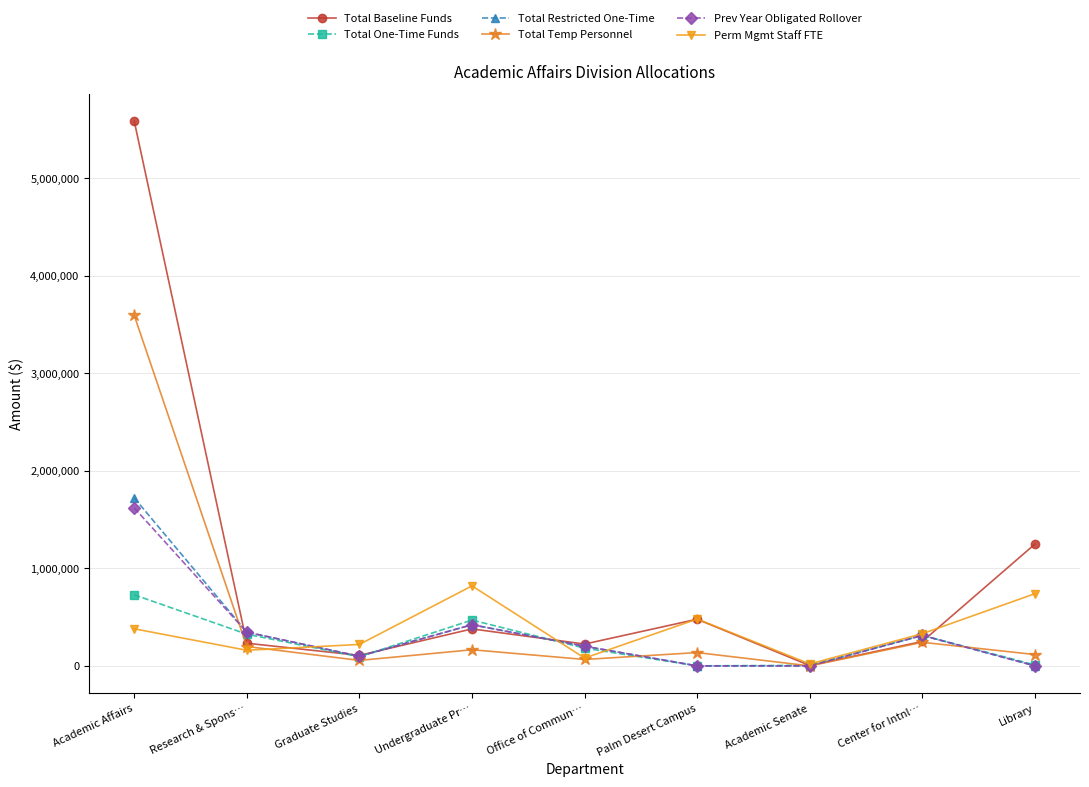

What is the total value across all series at Academic Senate?

29278